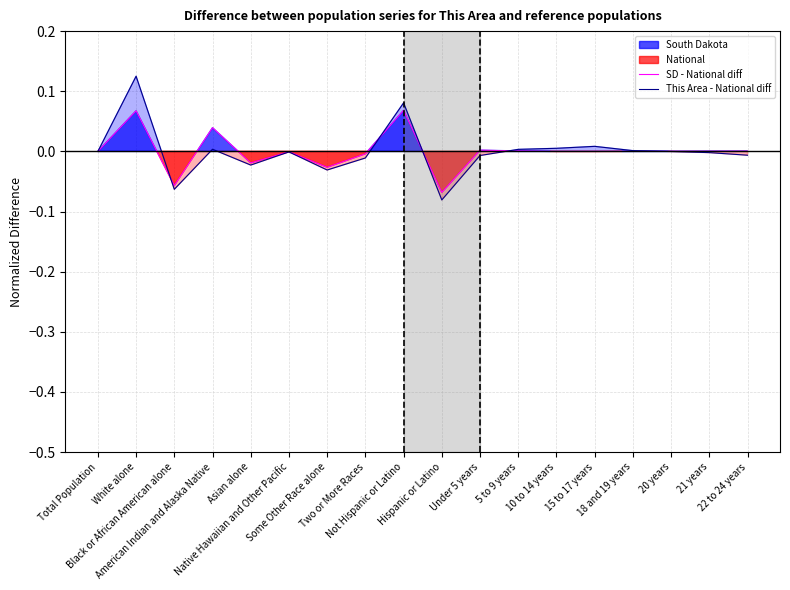

Between which two adjacent categories do SD - National diff and This Area - National diff first intersect?

White alone and Black or African American alone